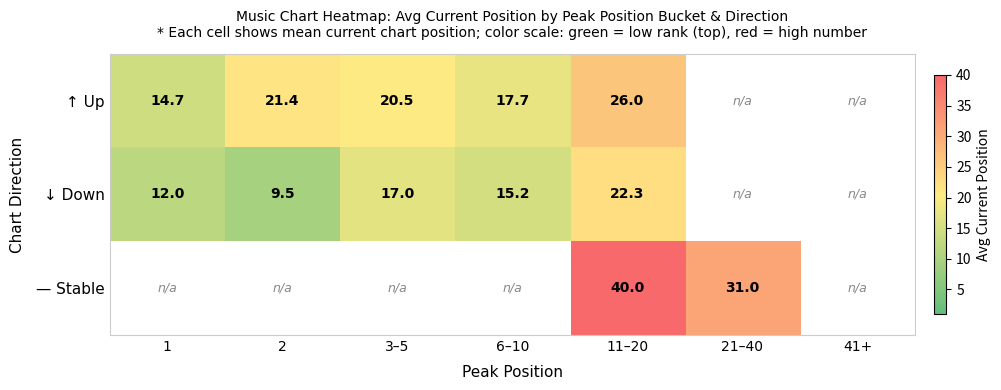

Where does the ↑ Up series first go above 21?

2